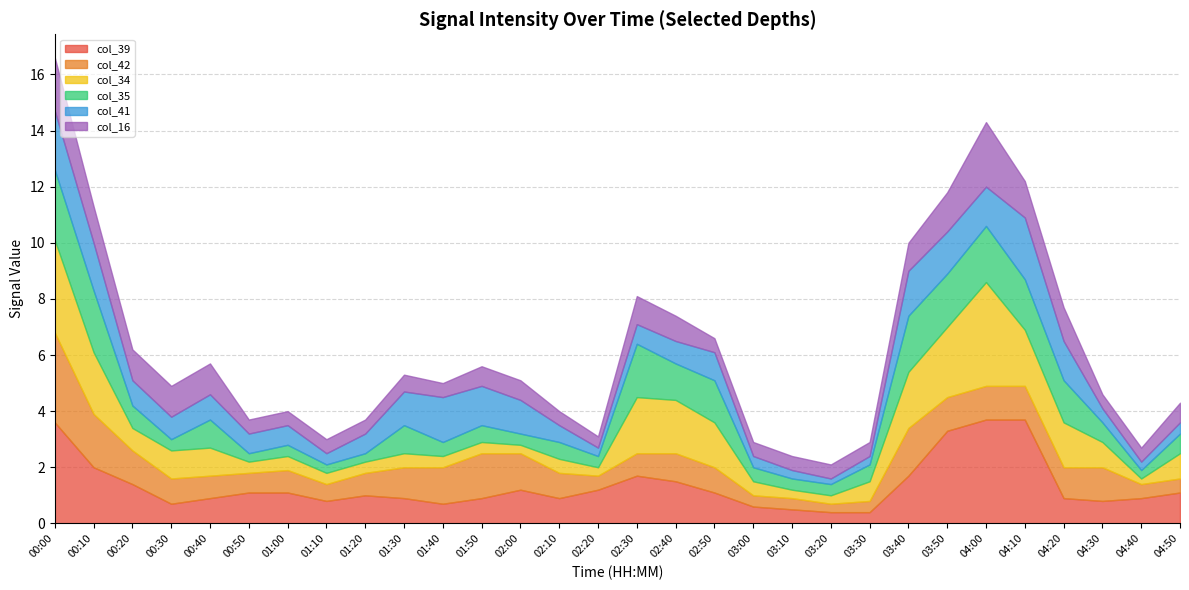

What is the label of the 13th point from the right?

02:50